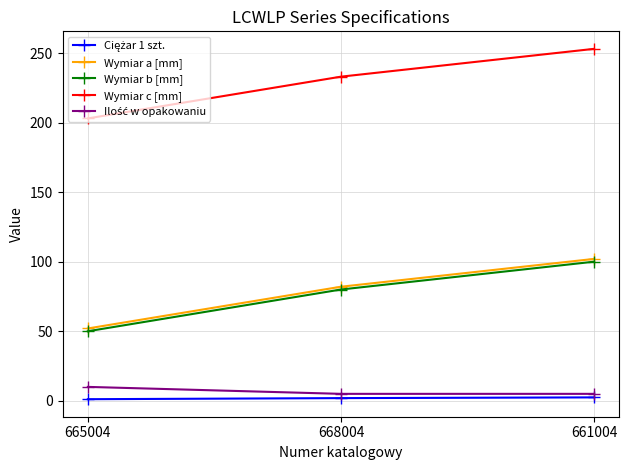

What is the label of the 2nd point from the left?

668004